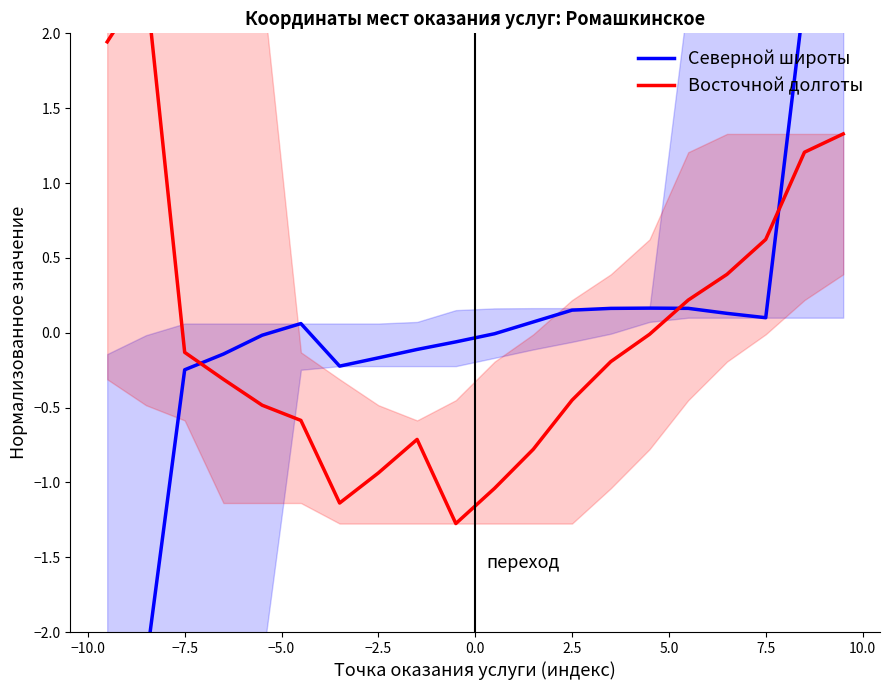

Reading left to right, list all the values displayed in this chart.

Северной широты: -2.2	-2.2	-0.2	-0.1	-0.0	0.1	-0.2	-0.2	-0.1	-0.1	-0.0	0.1	0.2	0.2	0.2	0.2	0.1	0.1	2.2	2.2
Восточной долготы: 1.9	2.3	-0.1	-0.3	-0.5	-0.6	-1.1	-0.9	-0.7	-1.3	-1.0	-0.8	-0.5	-0.2	-0.0	0.2	0.4	0.6	1.2	1.3